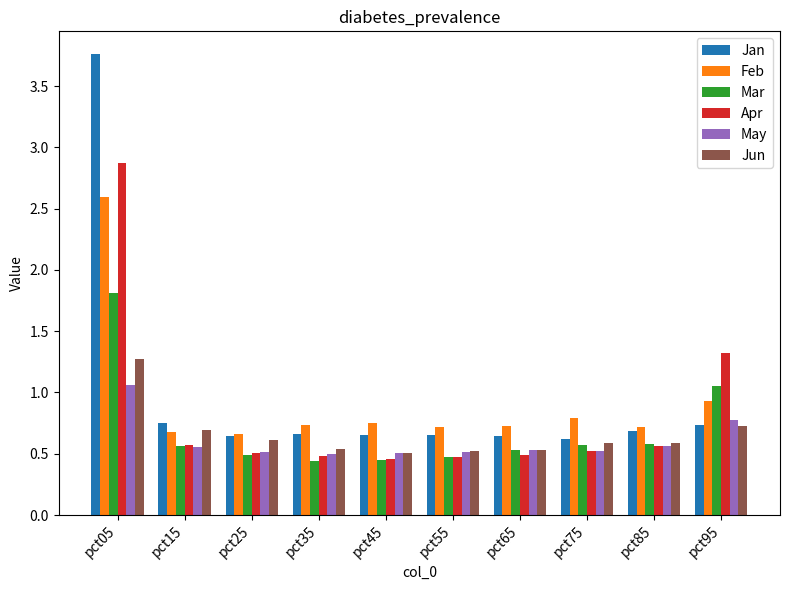

What are all the series names shown in the legend?

Jan, Feb, Mar, Apr, May, Jun